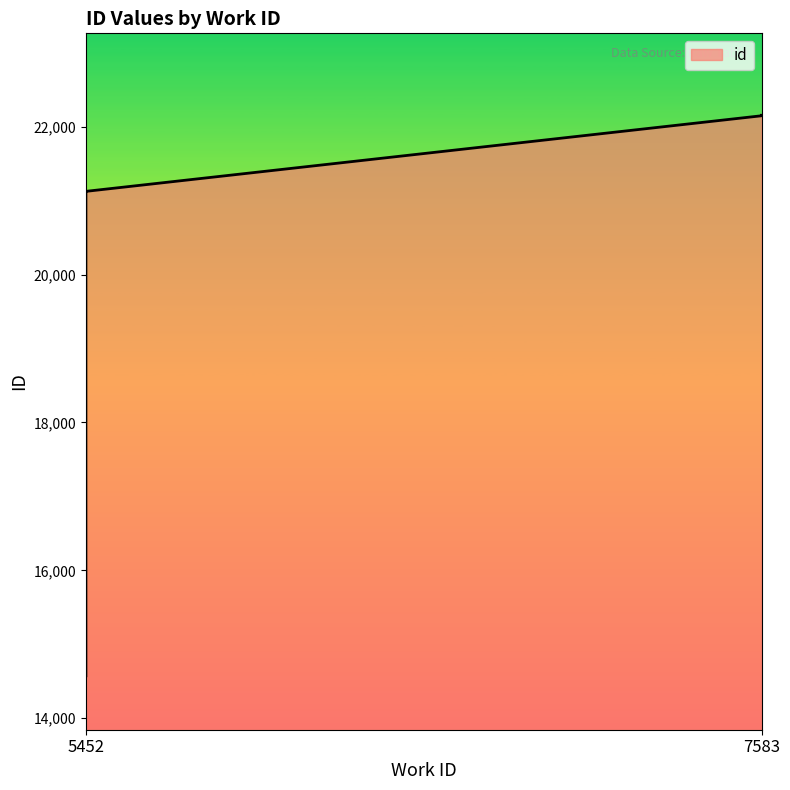

Which has a higher value, 7583 or 5452?

7583